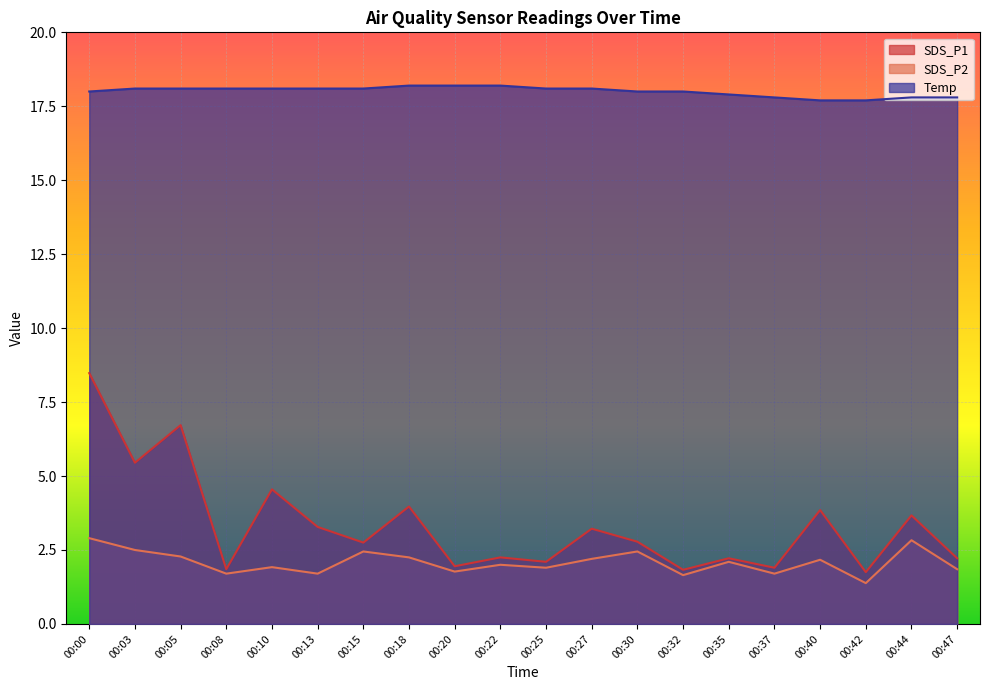

Where is SDS_P2 nearest to the value 2?

00:22